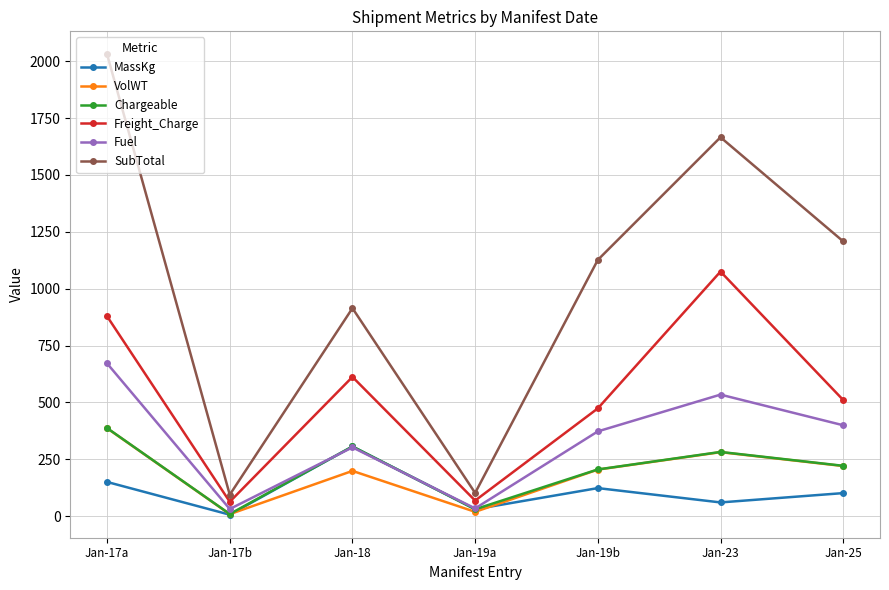

How many lines are shown in the chart?

6